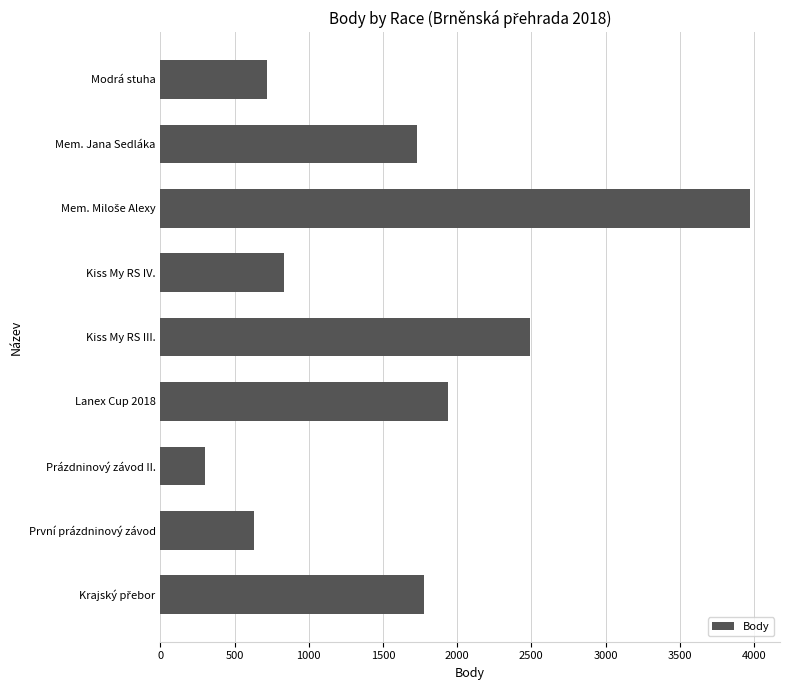

How many values are below 1730?

4